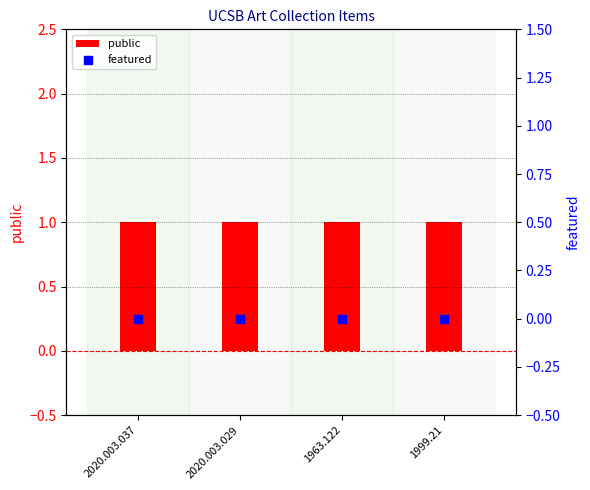

Which series has the largest Y range (max minus min)?

public